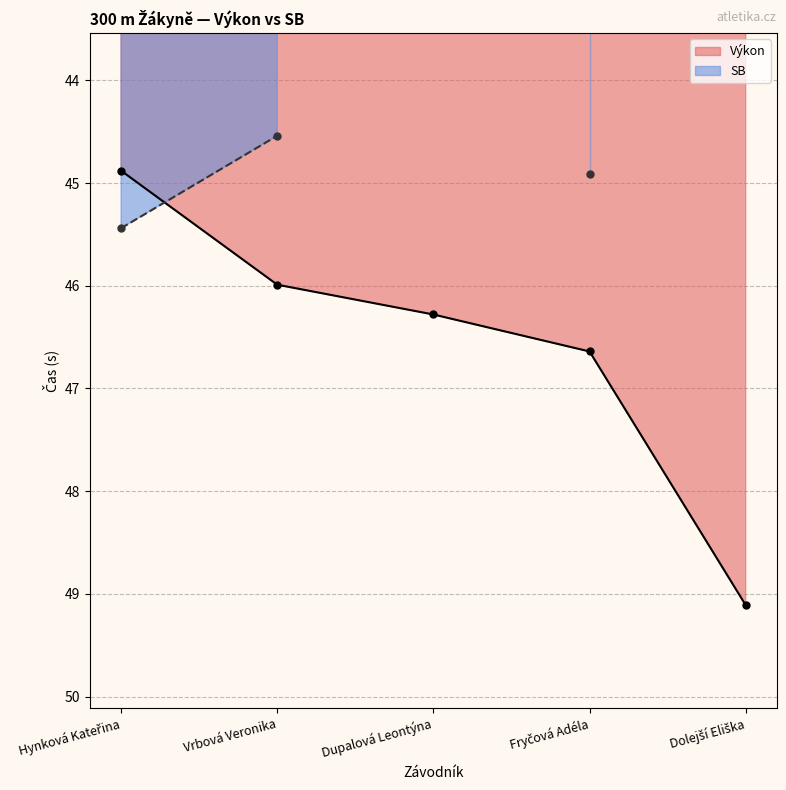

What is the greatest value displayed?

49.1